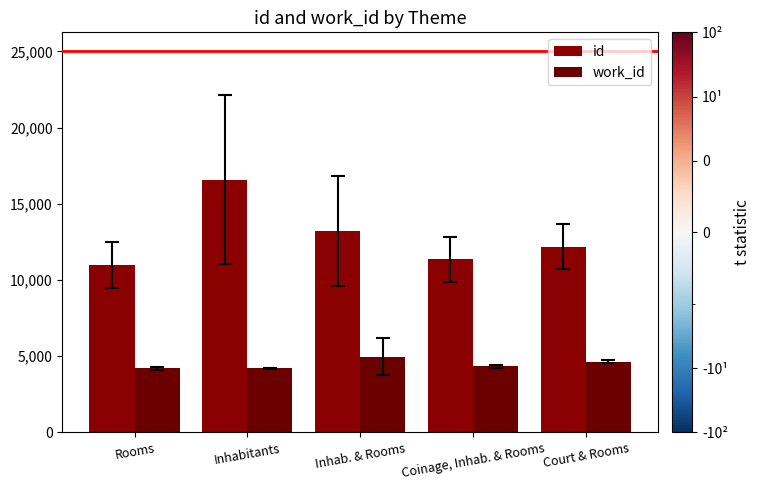

How many groups of bars are there?

5